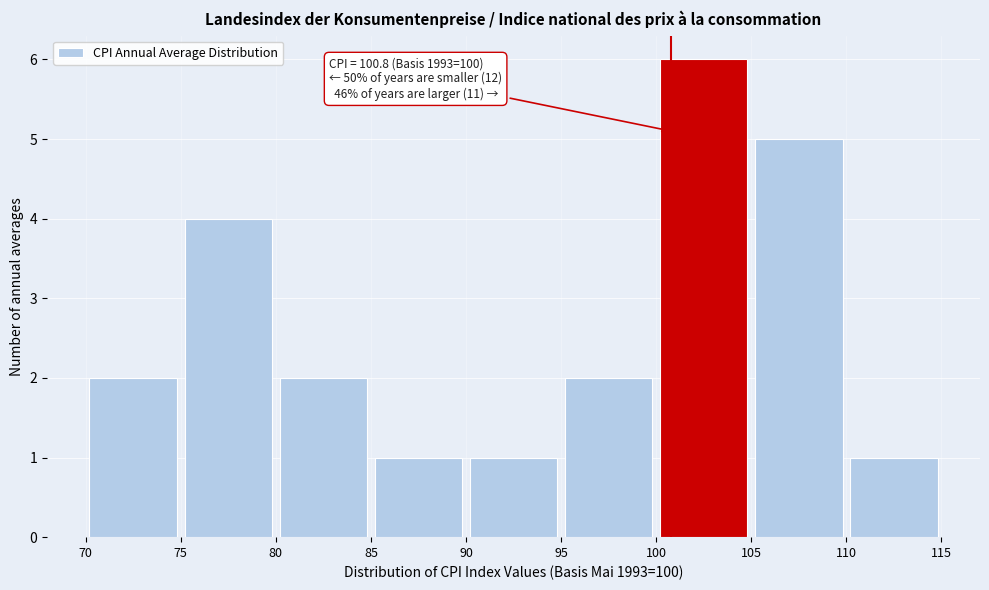

Over which range of the x-axis is the bar tallest?

100 to 105